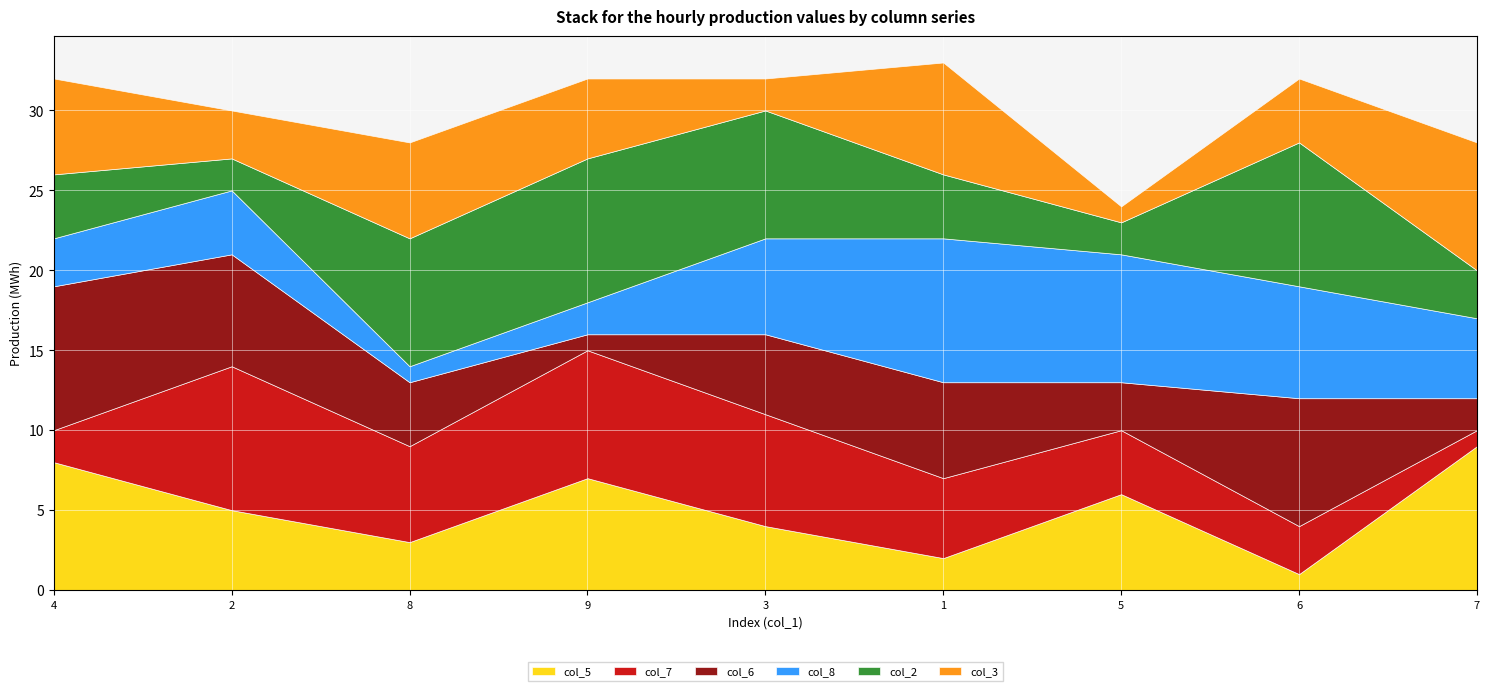

Where does the col_2 series first go above 4?

8